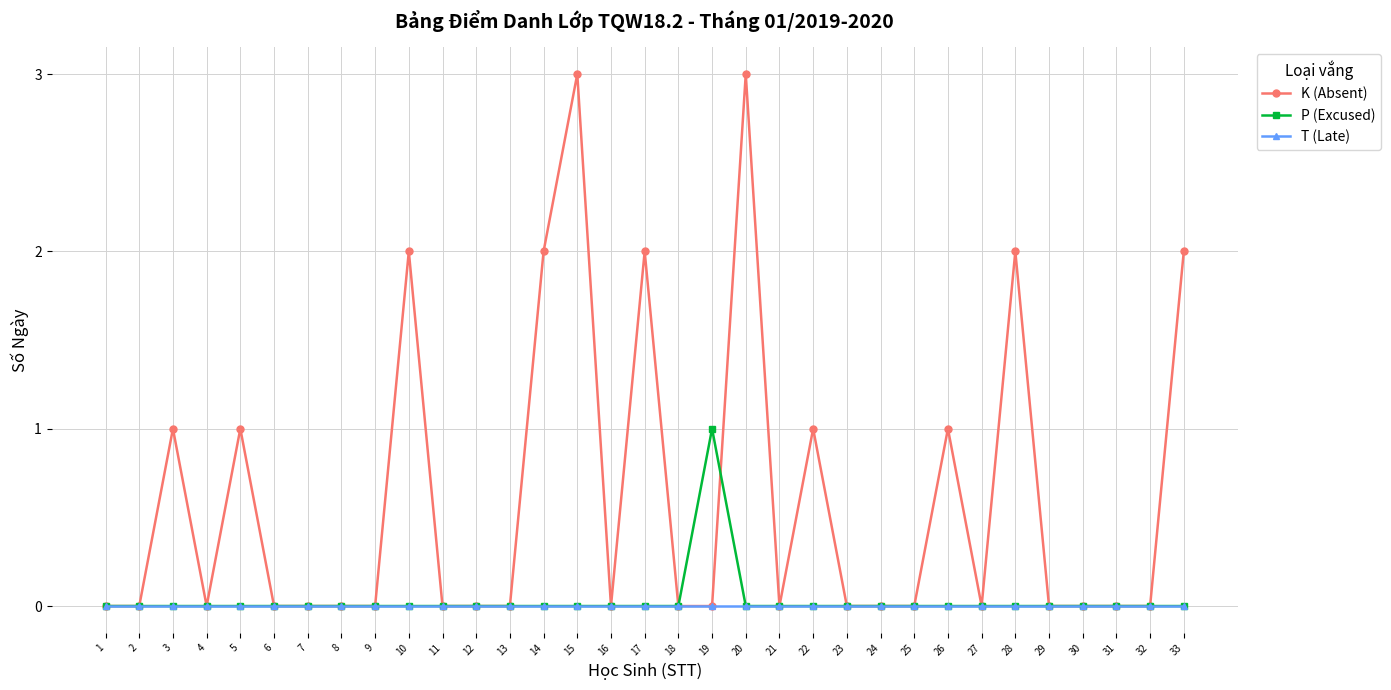

Is the value of P (Excused) at 19 greater than the value of T (Late) at 10?

Yes